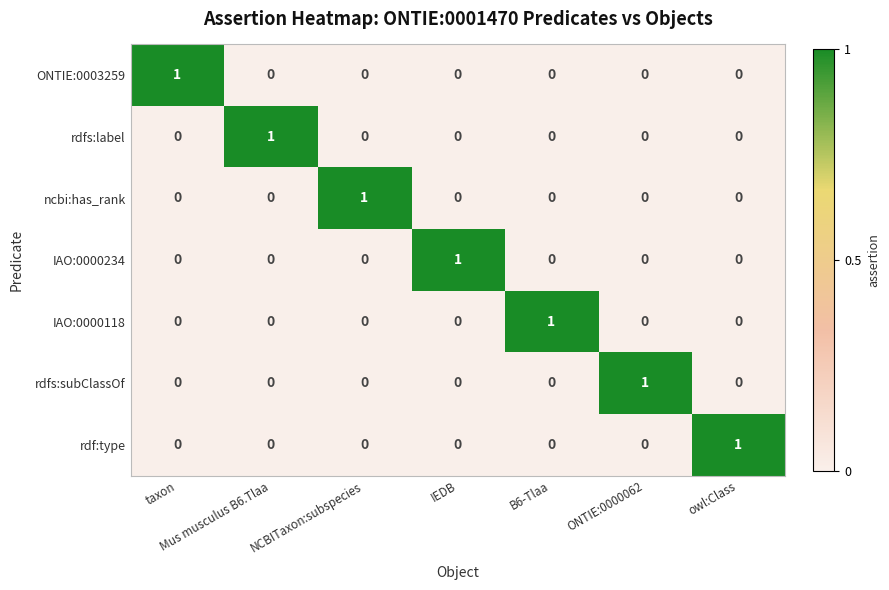

How many ONTIE:0003259 values are between 0 and 1?

7